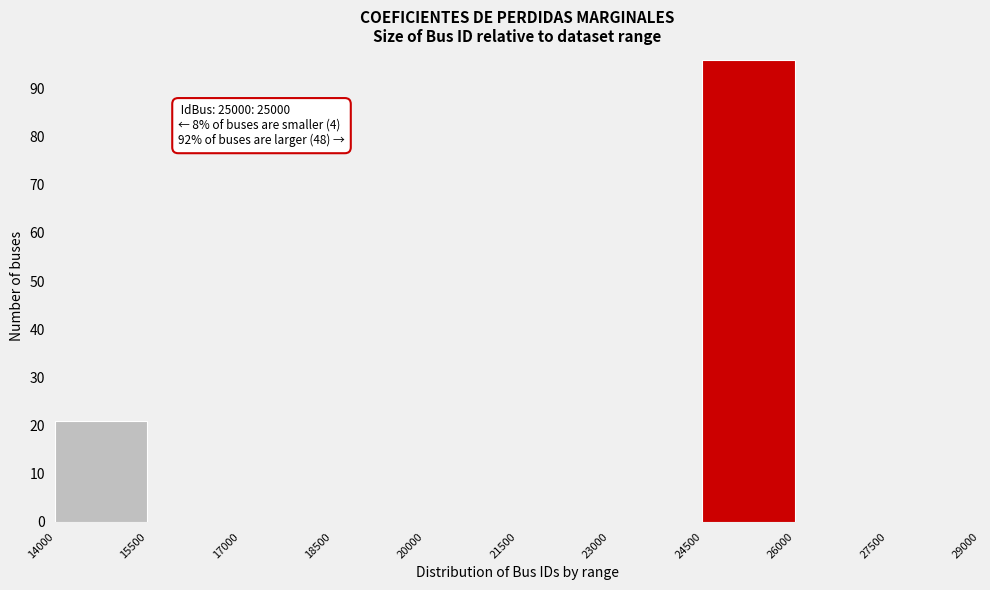

Which range on the x-axis has the tallest bar?

24500 to 26000